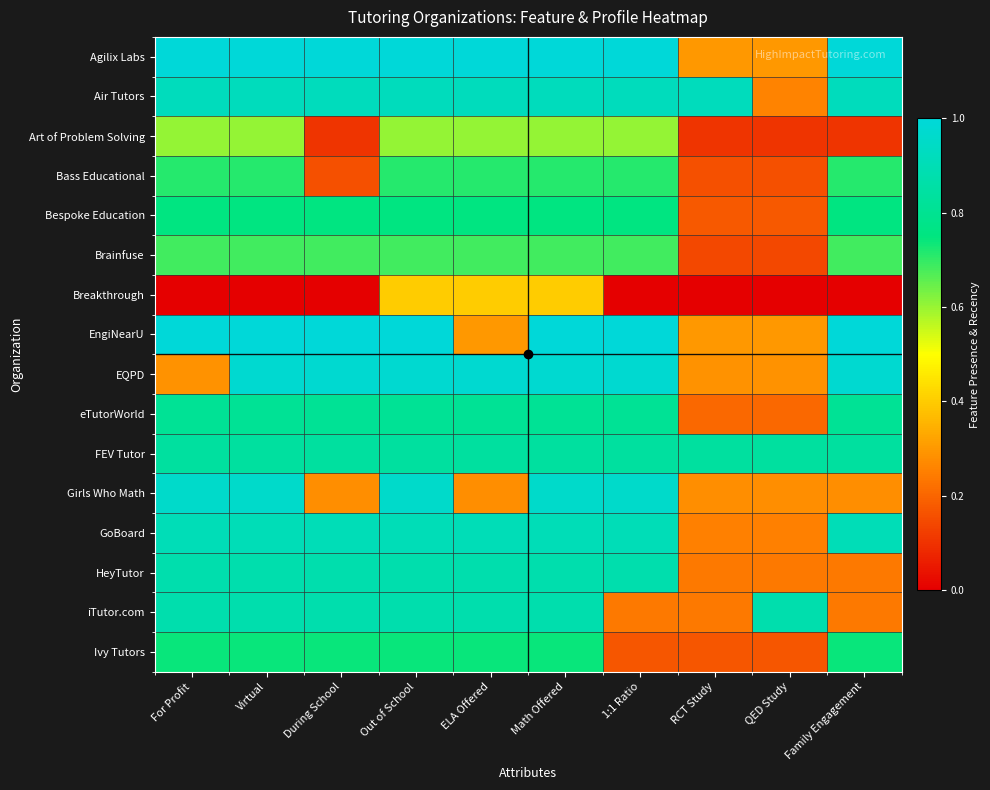

What is the total value across all series at Family Engagement?

10.2